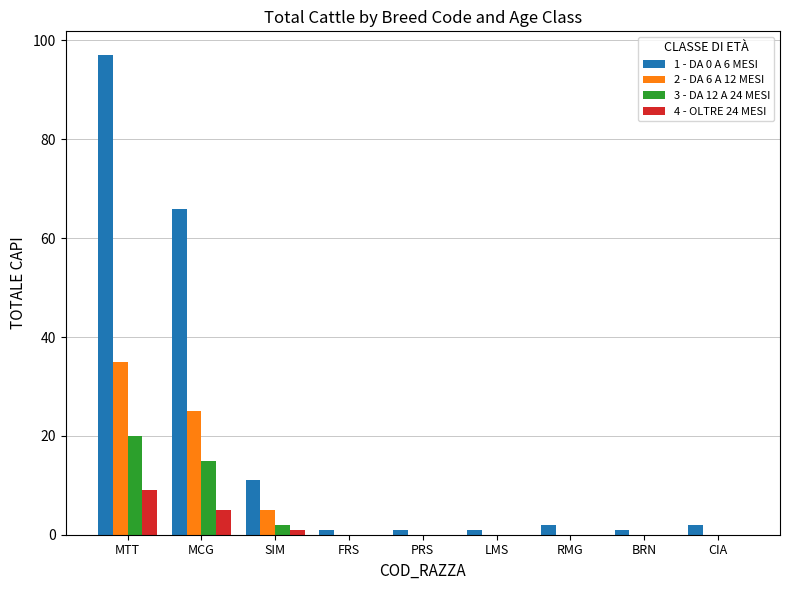

Reading left to right, list all the values displayed in this chart.

1 - DA 0 A 6 MESI: MTT=97	MCG=66	SIM=11	FRS=1	PRS=1	LMS=1	RMG=2	BRN=1	CIA=2
2 - DA 6 A 12 MESI: MTT=35	MCG=25	SIM=5	FRS=0	PRS=0	LMS=0	RMG=0	BRN=0	CIA=0
3 - DA 12 A 24 MESI: MTT=20	MCG=15	SIM=2	FRS=0	PRS=0	LMS=0	RMG=0	BRN=0	CIA=0
4 - OLTRE 24 MESI: MTT=9	MCG=5	SIM=1	FRS=0	PRS=0	LMS=0	RMG=0	BRN=0	CIA=0